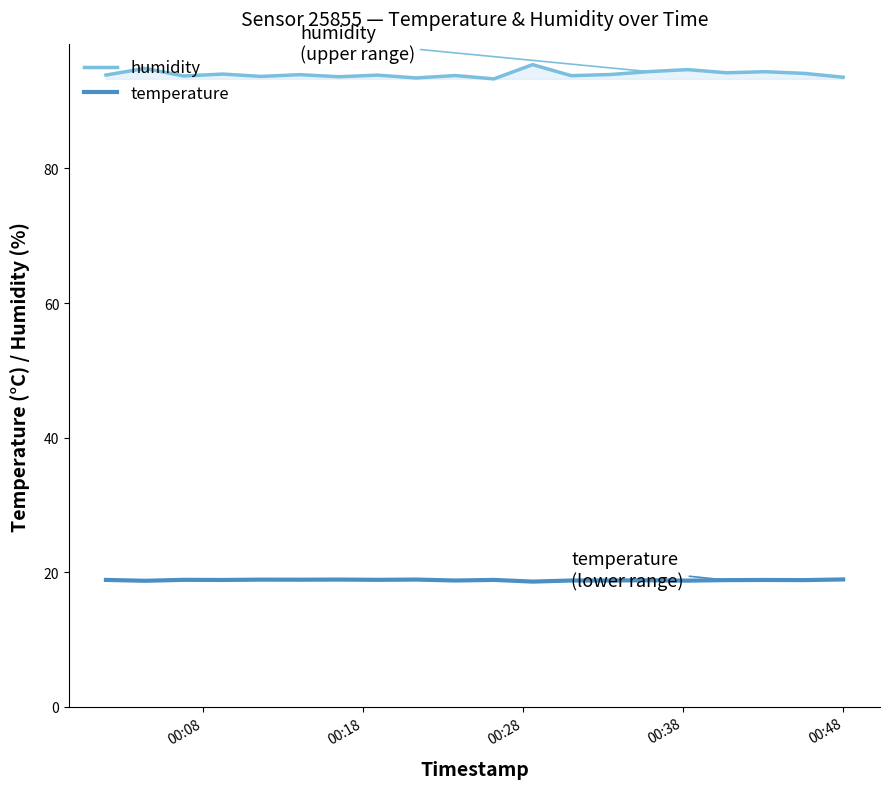

Which series has the largest range (max minus min)?

humidity